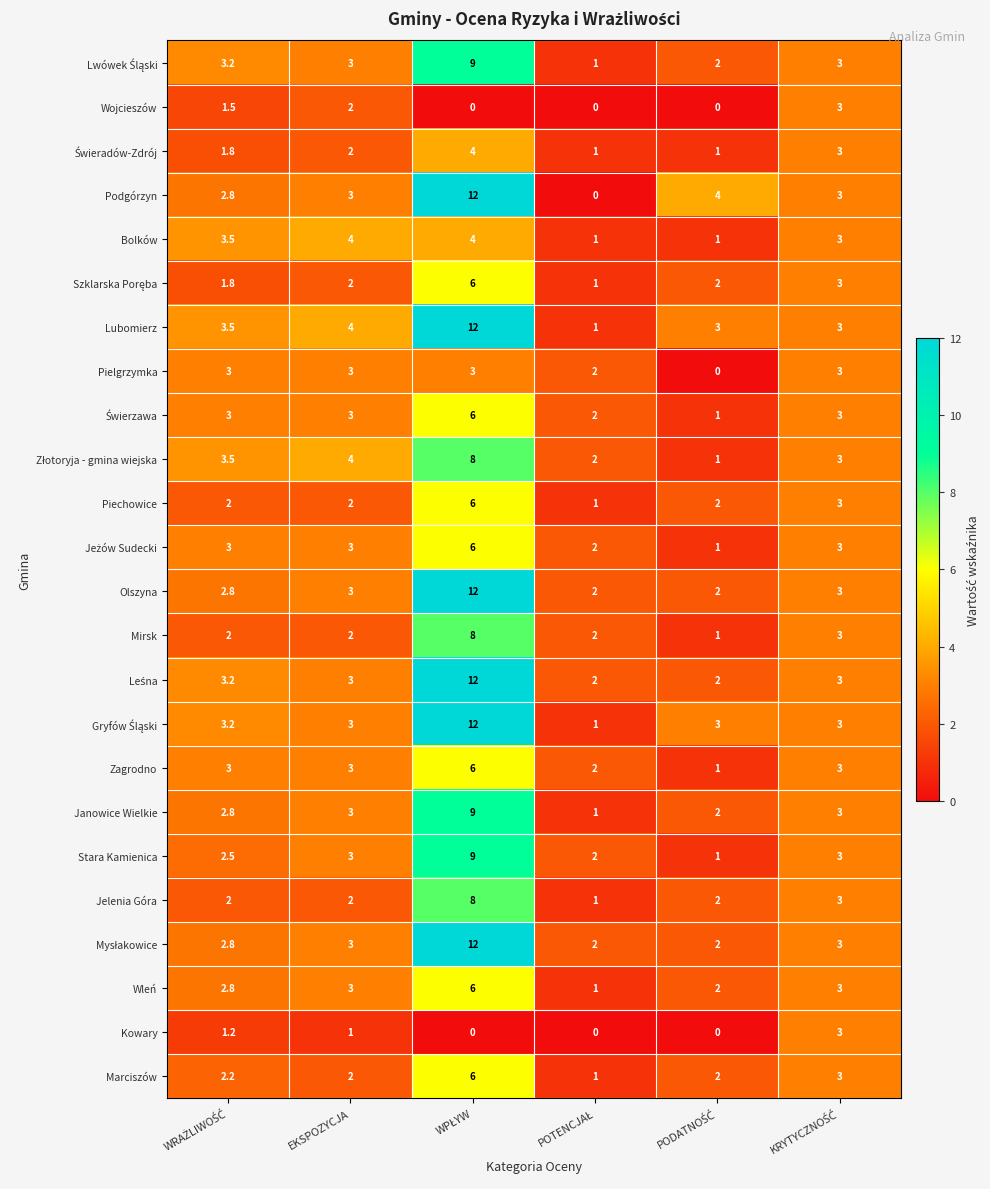

The value of Podgórzyn at EKSPOZYCJA is 3.0. True or false?

True